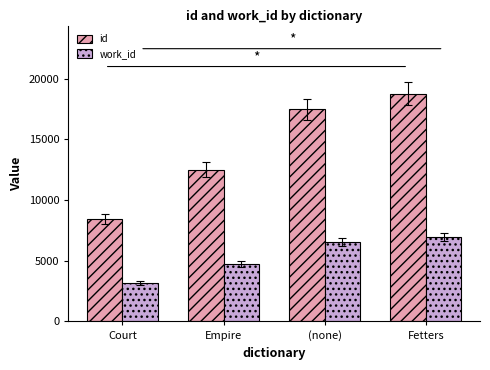

At Empire, list the series in order from smallest to largest.

work_id, id